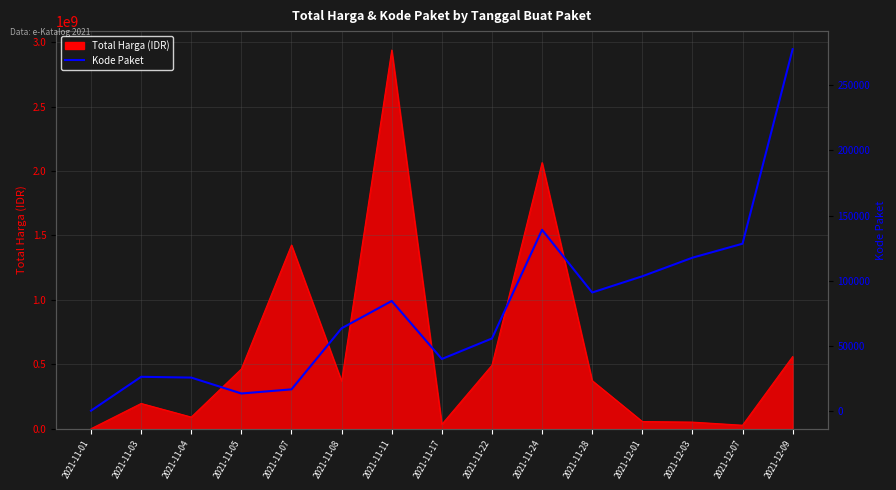

What is the label of the 14th point from the left?

2021-12-07